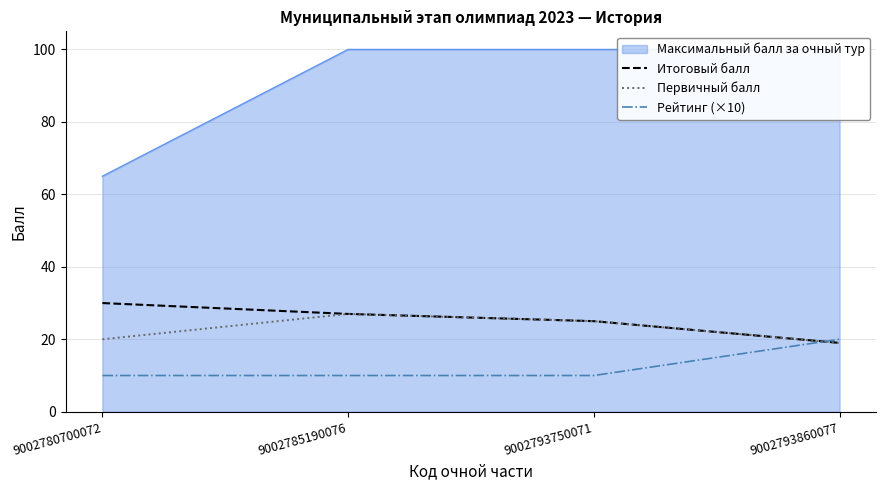

Reading left to right, extract all data points from this chart.

Итоговый балл: 30	27	25	19
Первичный балл: 20	27	25	19
Рейтинг (×10): 10	10	10	20